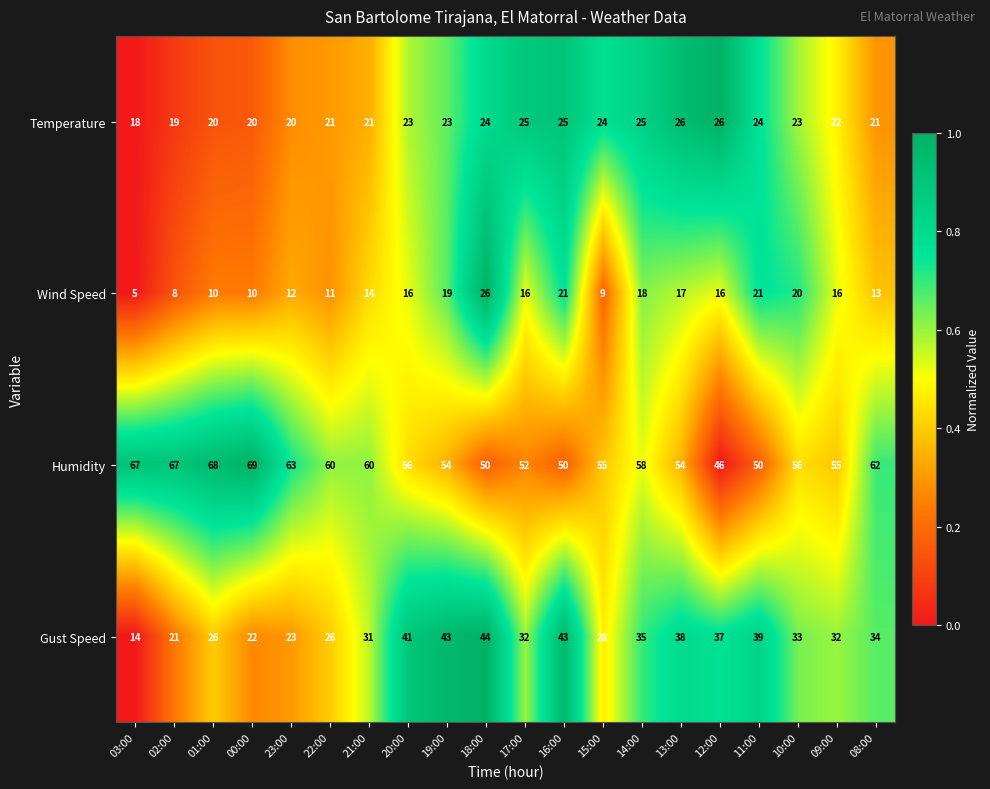

True or false: Wind Speed has a value of 18 at 14:00.

True